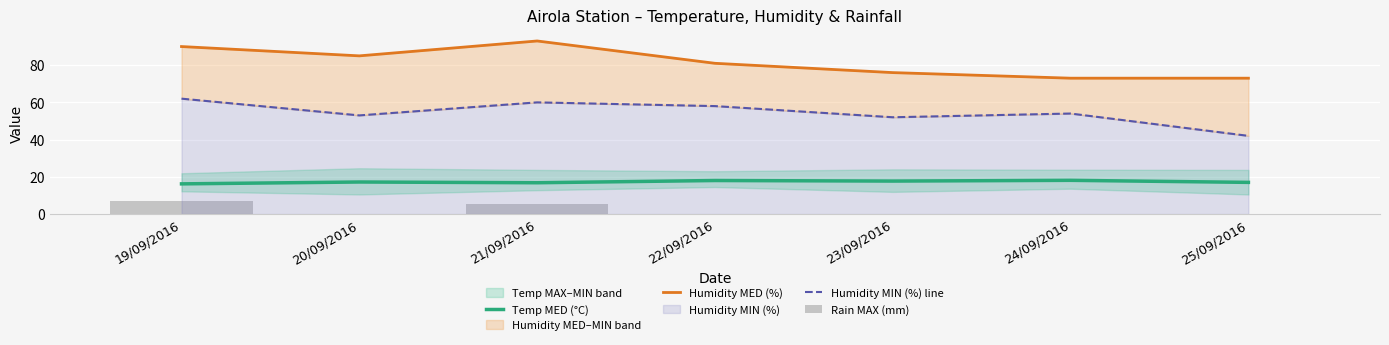

Is it true that Temp MED (°C) equals 9.4 at 19/09/2016?

False